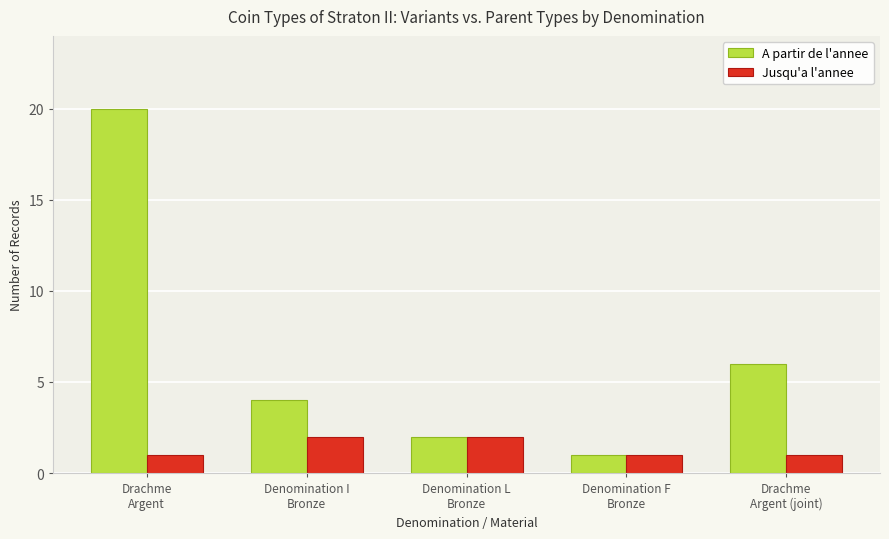

List the series in order of their peak value, highest first.

A partir de l'annee, Jusqu'a l'annee